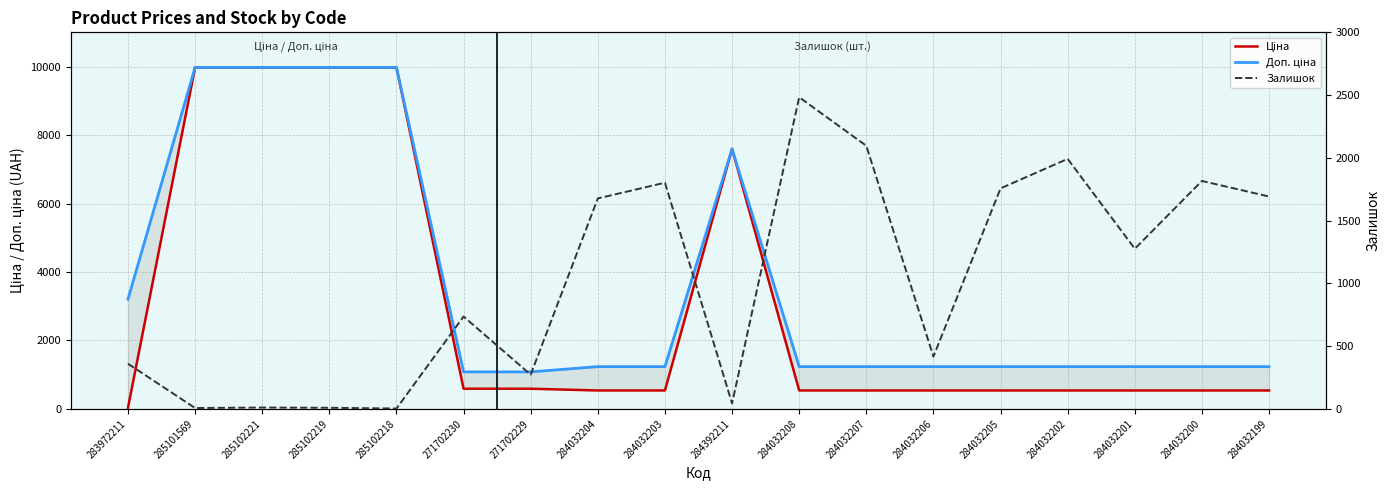

What is the label of the 15th point from the right?

285102219